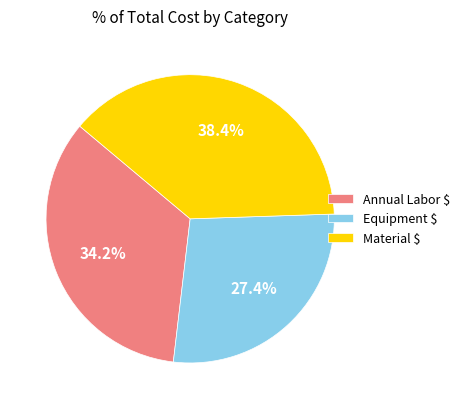

Count the number of slices in the pie.

3